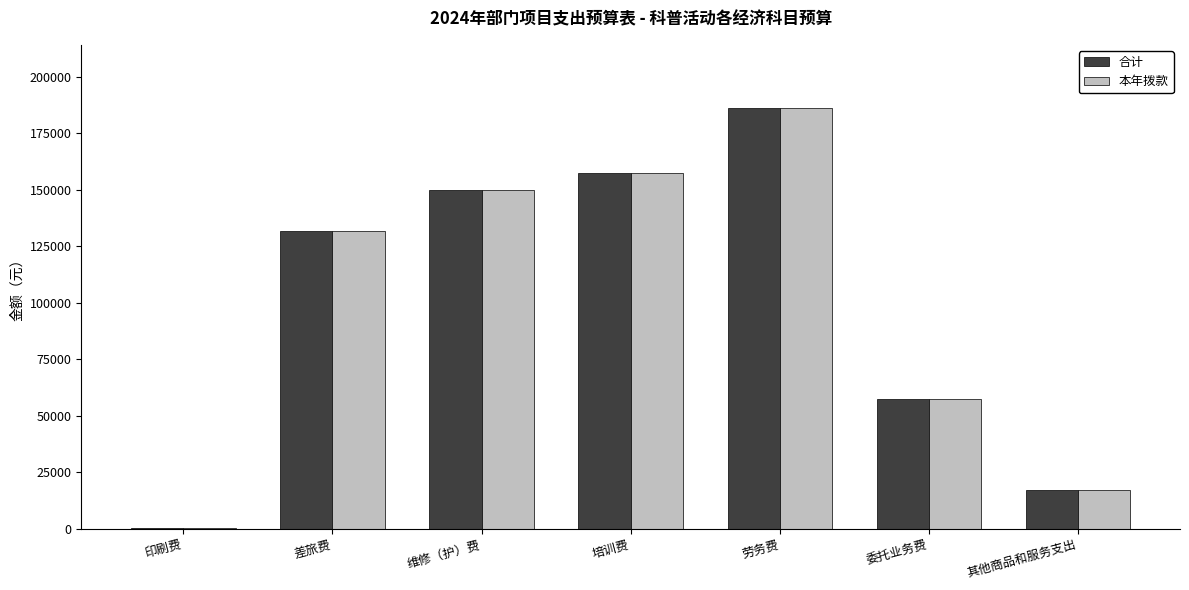

The value of 本年拨款 at 劳务费 is 67917. True or false?

False